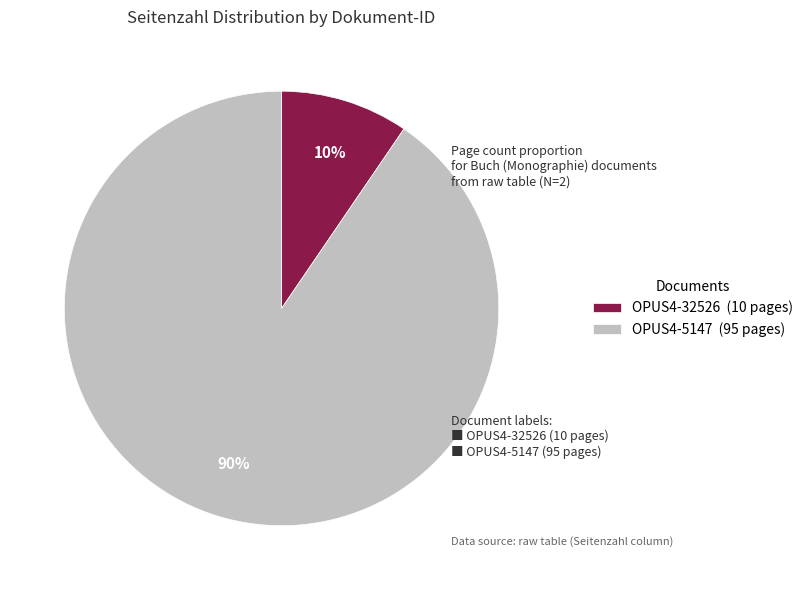

To the nearest percent, what portion does OPUS4-5147 represent?

90%